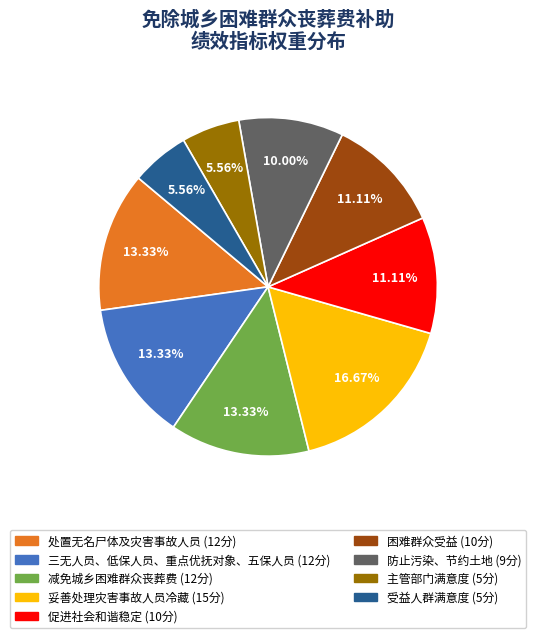

Approximately how many times larger is the value at 防止污染、节约土地 compared to 妥善处理灾害事故人员冷藏?

0.6